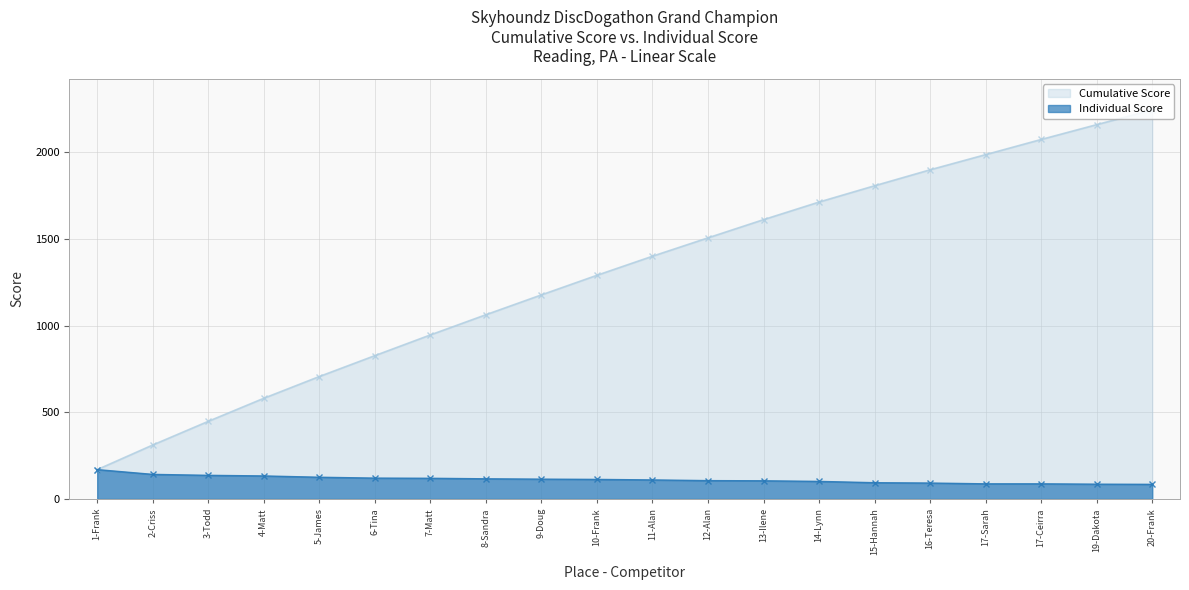

List the labels in order of value, smallest first.

20-Frank, 19-Dakota, 17-Sarah, 17-Ceirra, 16-Teresa, 15-Hannah, 14-Lynn, 13-Ilene, 12-Alan, 11-Alan, 10-Frank, 9-Doug, 8-Sandra, 7-Matt, 6-Tina, 5-James, 4-Matt, 3-Todd, 2-Criss, 1-Frank